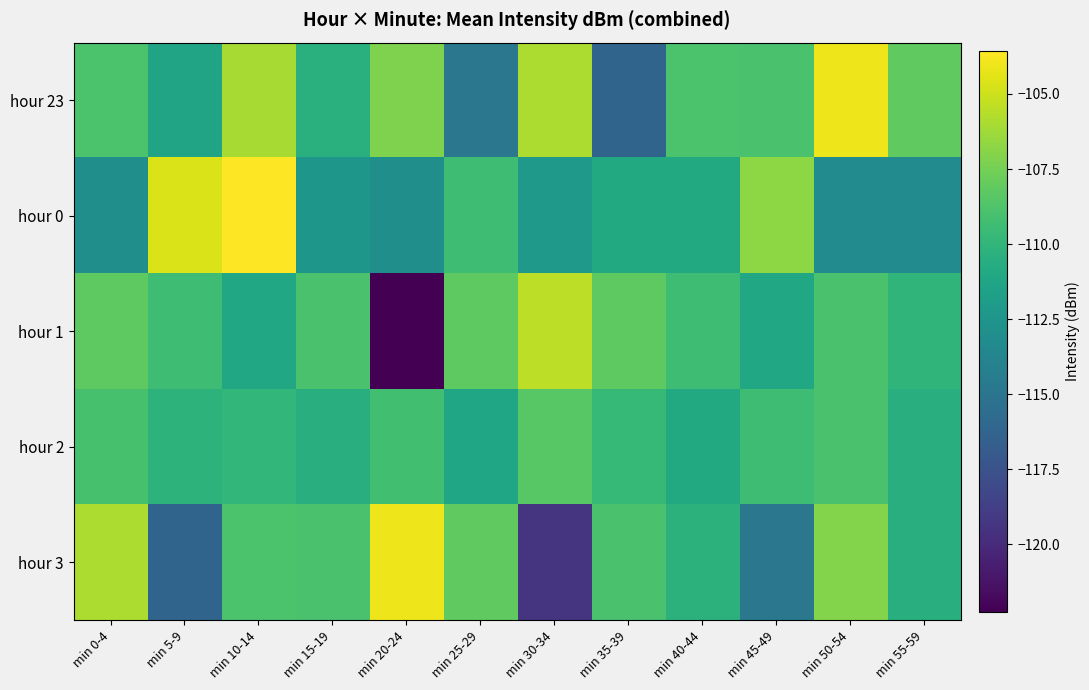

Reading left to right, list all the values displayed in this chart.

hour 23: min 0-4=-108.8	min 5-9=-111.4	min 10-14=-106.0	min 15-19=-110.4	min 20-24=-107.2	min 25-29=-114.9	min 30-34=-105.9	min 35-39=-116.2	min 40-44=-108.8	min 45-49=-108.9	min 50-54=-104.1	min 55-59=-108.2
hour 0: min 0-4=-112.9	min 5-9=-104.6	min 10-14=-103.6	min 15-19=-112.4	min 20-24=-112.9	min 25-29=-109.4	min 30-34=-112.2	min 35-39=-110.9	min 40-44=-110.9	min 45-49=-106.8	min 50-54=-113.3	min 55-59=-113.2
hour 1: min 0-4=-108.2	min 5-9=-109.4	min 10-14=-111.1	min 15-19=-108.9	min 20-24=-122.2	min 25-29=-108.2	min 30-34=-105.4	min 35-39=-108.2	min 40-44=-109.4	min 45-49=-111.1	min 50-54=-108.9	min 55-59=-110.0
hour 2: min 0-4=-109.0	min 5-9=-110.2	min 10-14=-109.9	min 15-19=-110.5	min 20-24=-109.2	min 25-29=-111.3	min 30-34=-108.5	min 35-39=-109.8	min 40-44=-110.9	min 45-49=-109.3	min 50-54=-108.9	min 55-59=-110.5
hour 3: min 0-4=-105.9	min 5-9=-116.2	min 10-14=-108.8	min 15-19=-108.9	min 20-24=-104.1	min 25-29=-108.2	min 30-34=-119.3	min 35-39=-108.9	min 40-44=-110.2	min 45-49=-114.8	min 50-54=-107.1	min 55-59=-110.4